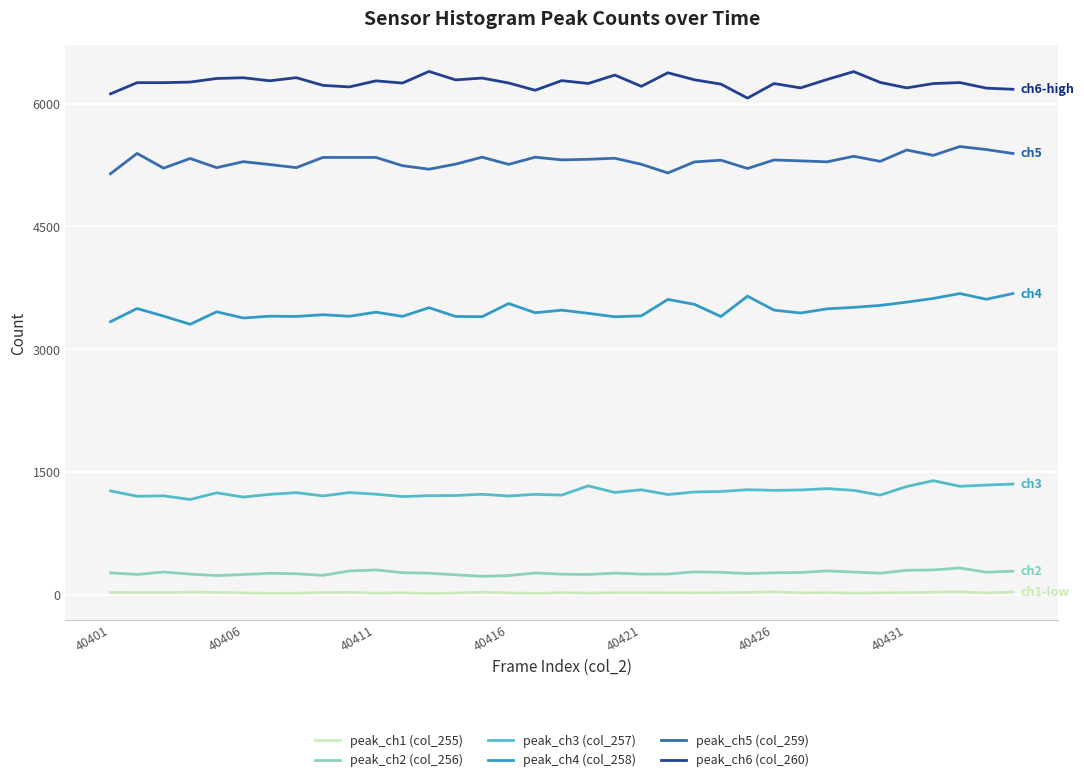

True or false: peak_ch5 (col_259) and peak_ch4 (col_258) intersect in this chart.

False